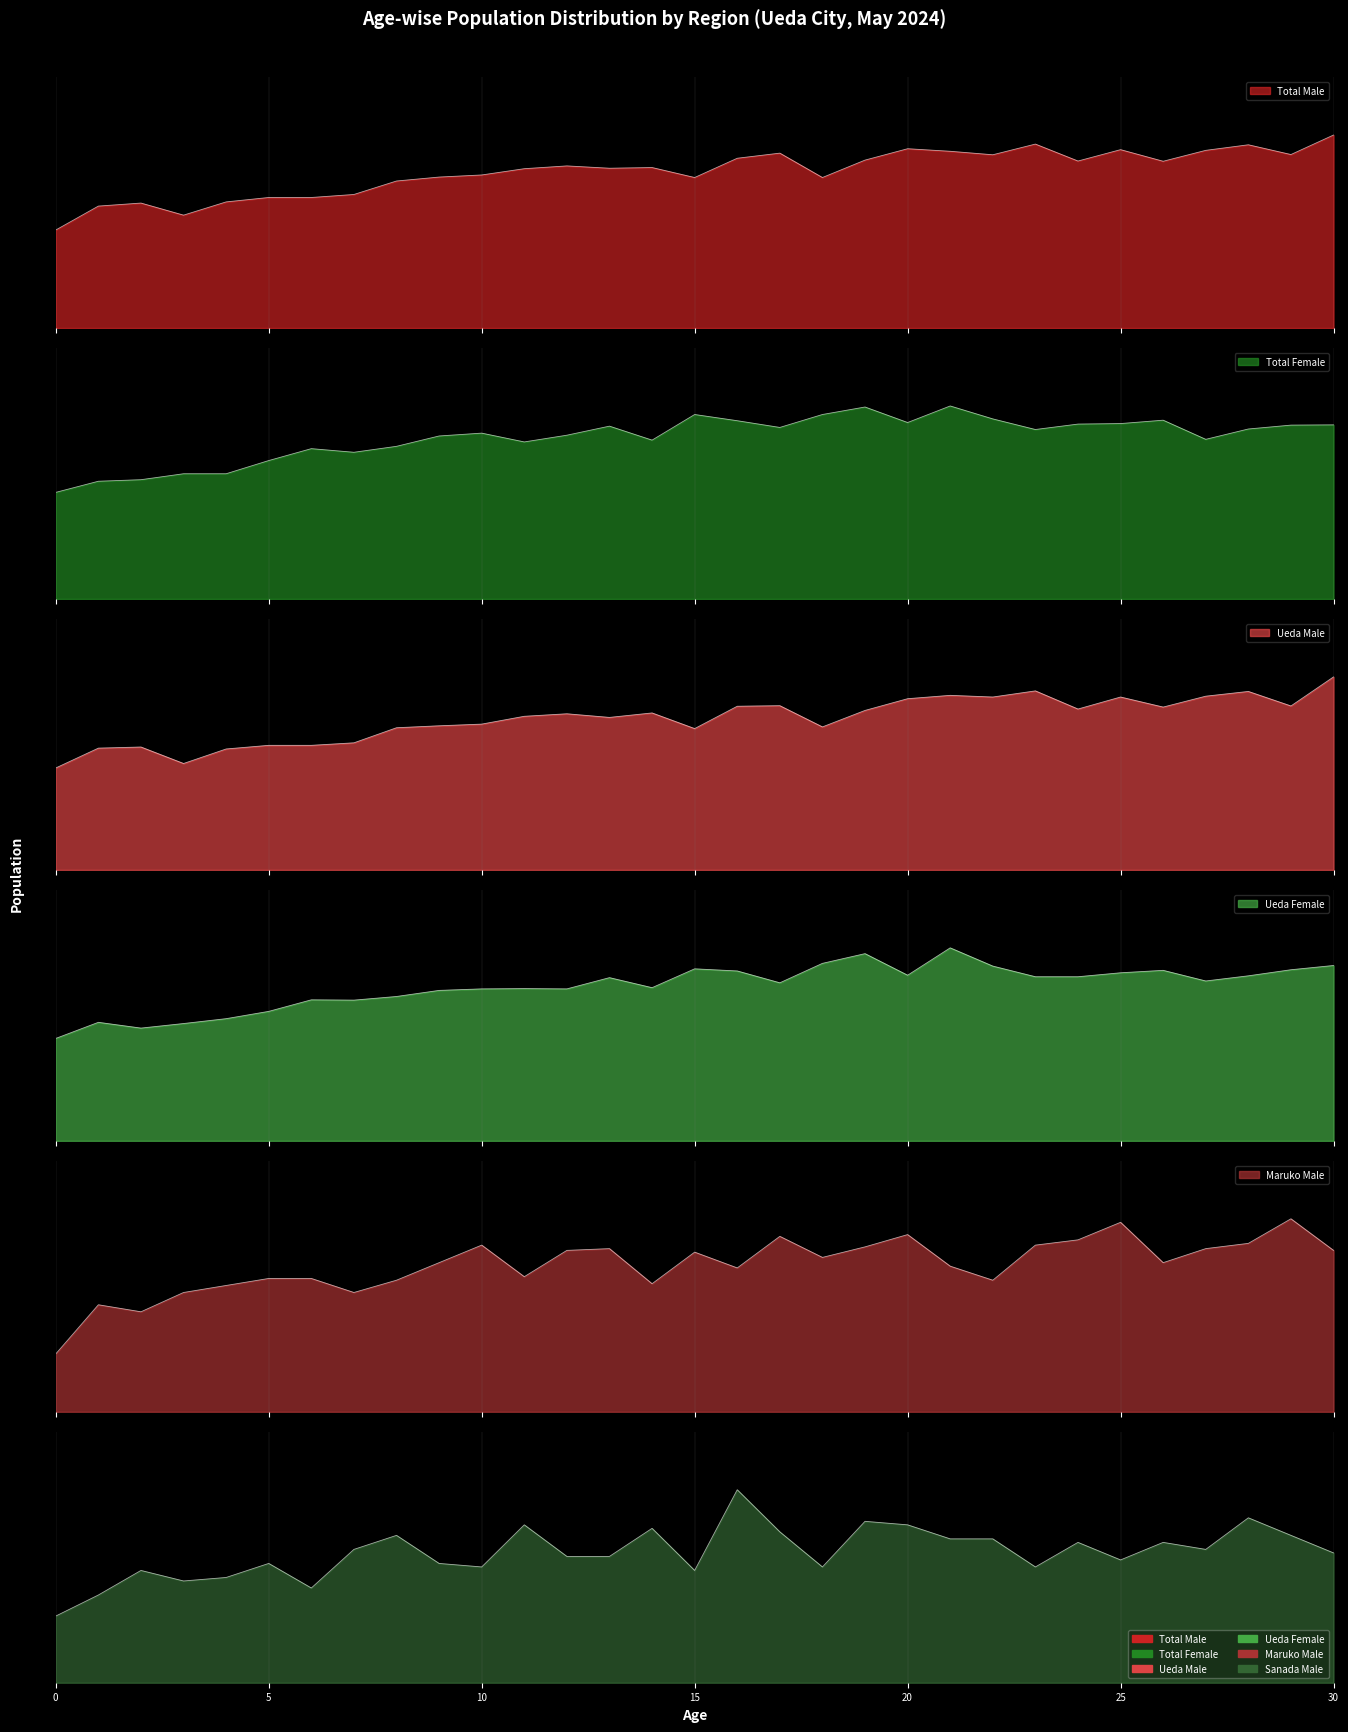

What is the value of the Male_Total point at the 9th from the left?

633